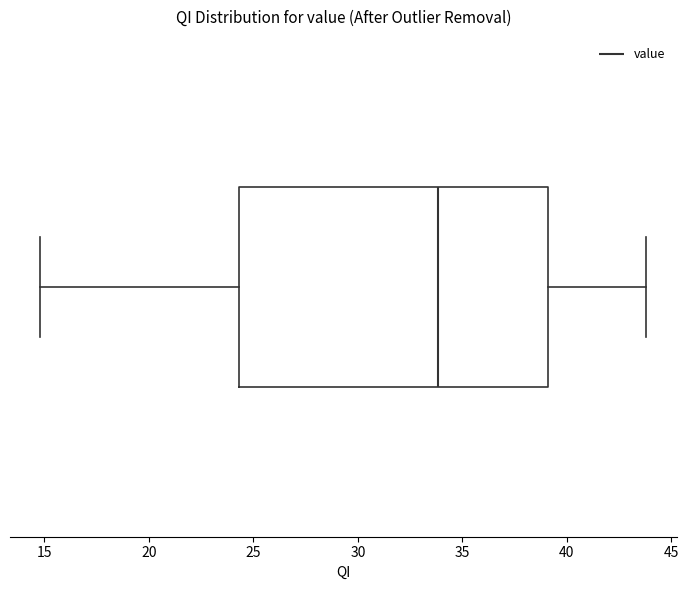

Read this box plot against the x-axis: the position of the median line, the range covered by the box, and the ends of both whiskers. The values are not printed on the chart, so give them approximately, as read against the axis.

median 34.0, box 24.5 to 39.0, whiskers 15.0 to 44.0